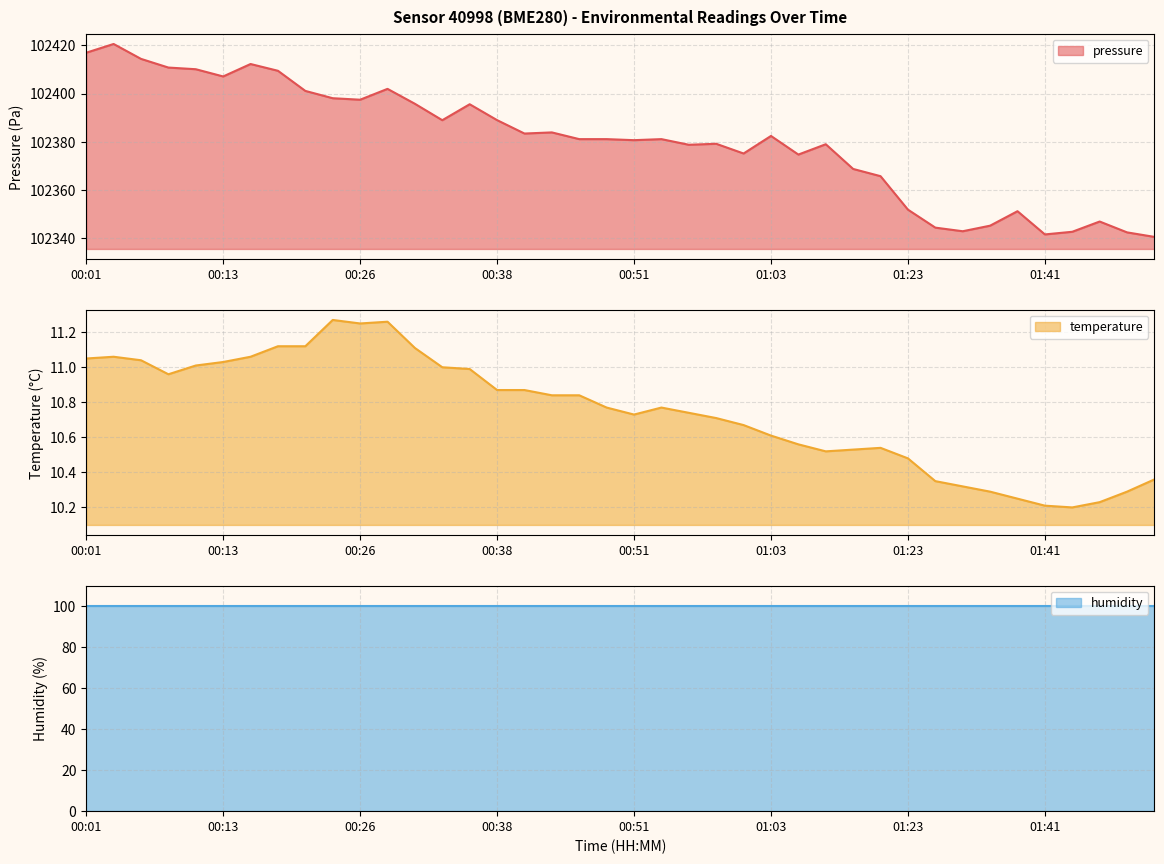

In temperature, how many points are lower than both neighbors (excluding endpoints)?

5